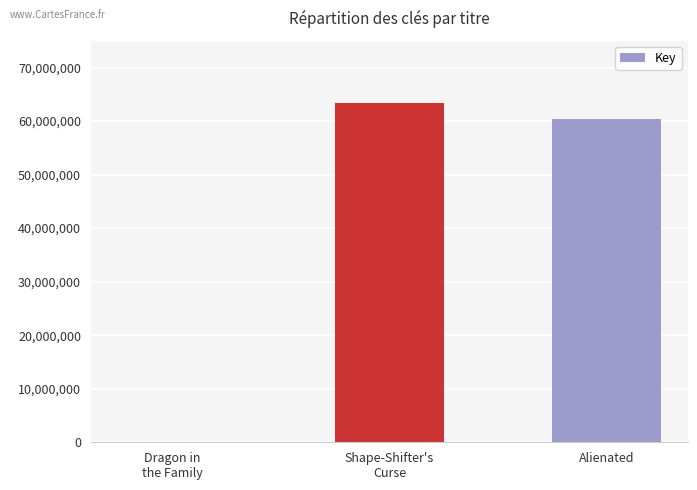

What is the change in value from Dragon in
the Family to Shape-Shifter's
Curse?

+63374779